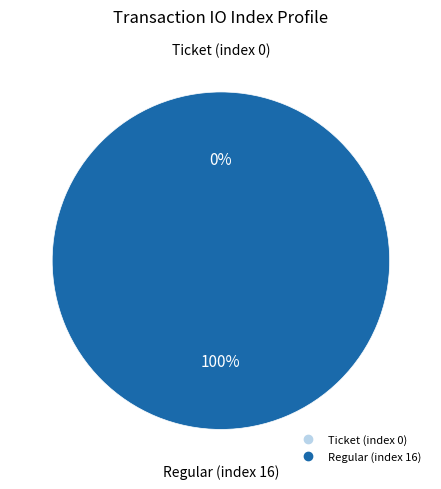

To the nearest percent, what is the difference between the Regular (index 16) and Ticket (index 0) slice percentages?

100%